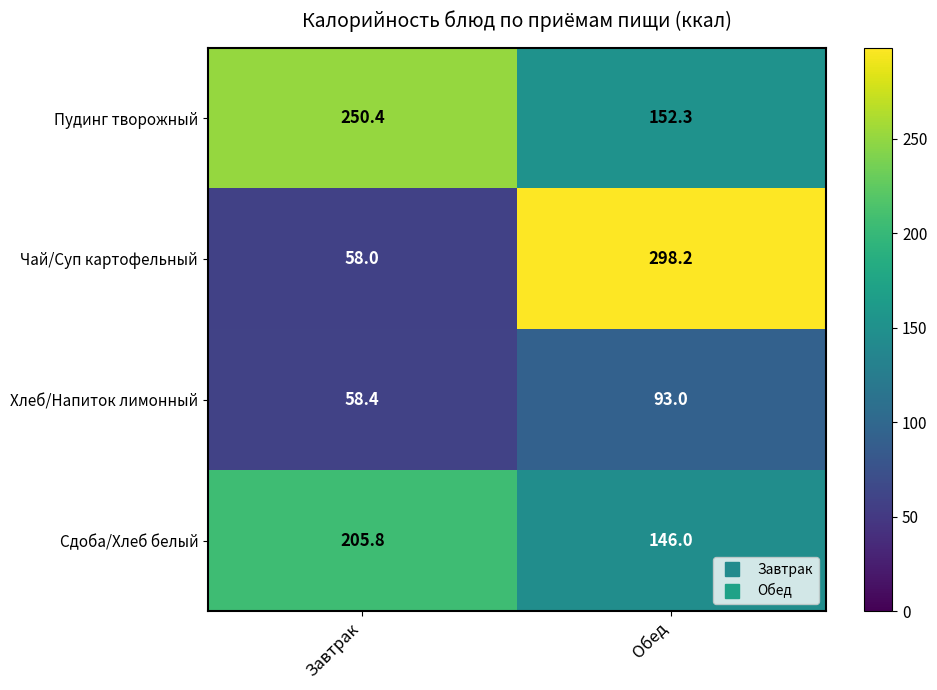

Between Завтрак and Обед, which series saw the biggest shift?

Чай/Суп картофельный